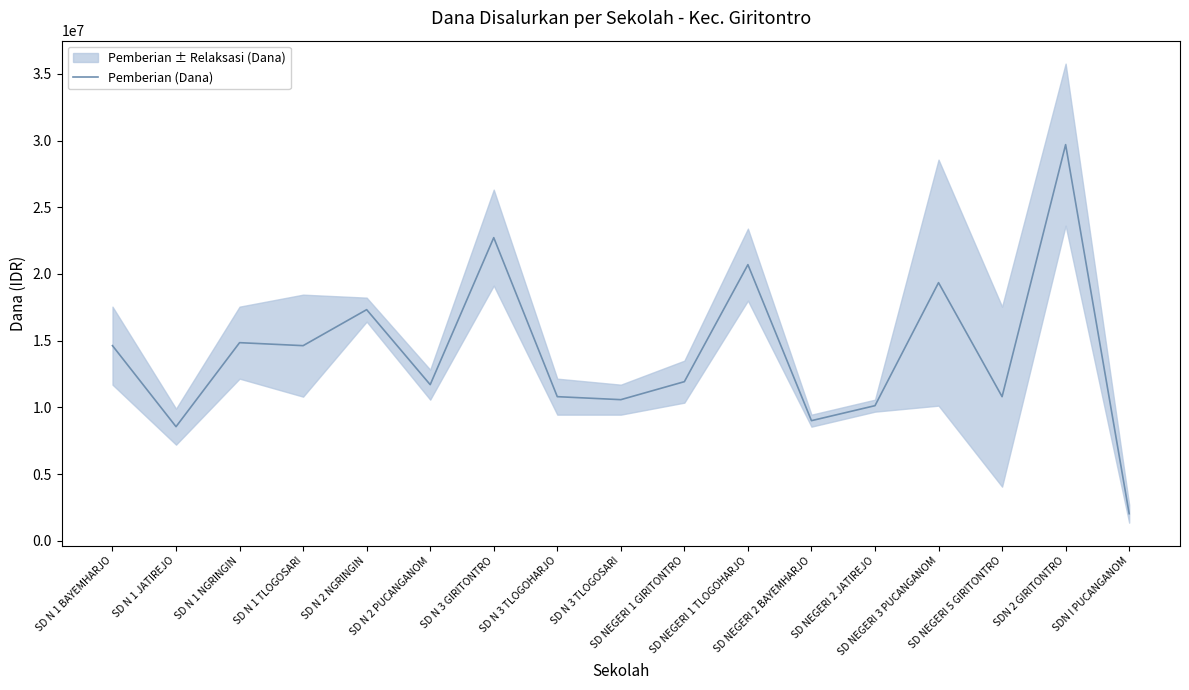

What is the average value?

14082353